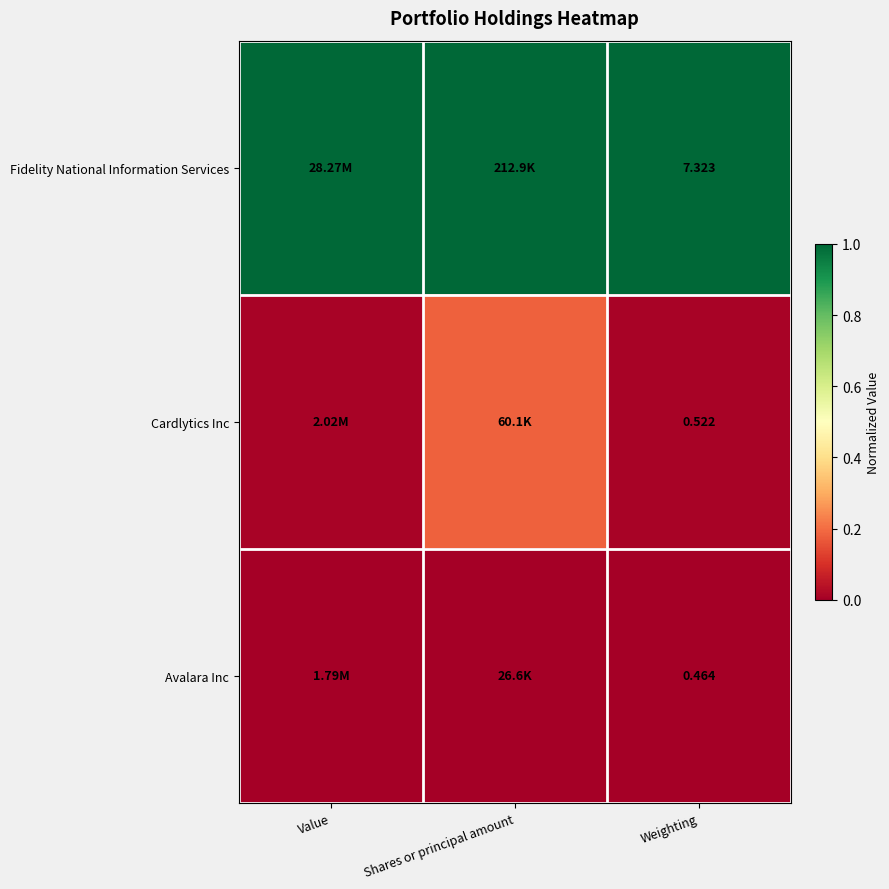

What is the total value across all series at Weighting?

8.3